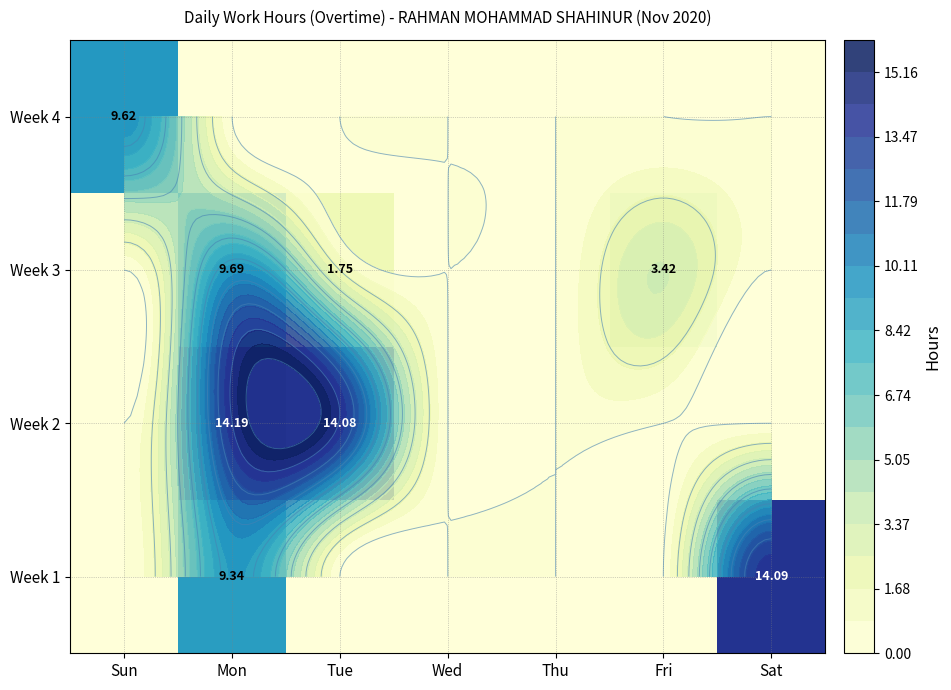

List the labels in order of Week 1 value, largest first.

Sat, Mon, Sun, Tue, Wed, Thu, Fri